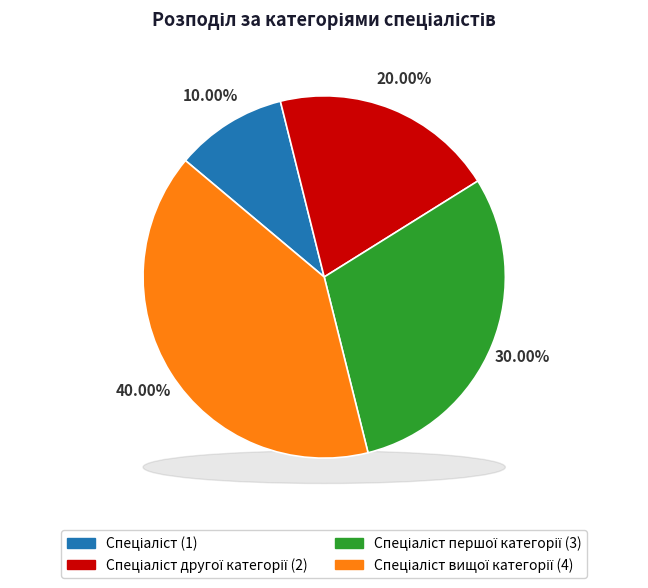

Rank the categories by value from highest to lowest.

Спеціаліст вищої категорії, Спеціаліст першої категорії, Спеціаліст другої категорії, Спеціаліст